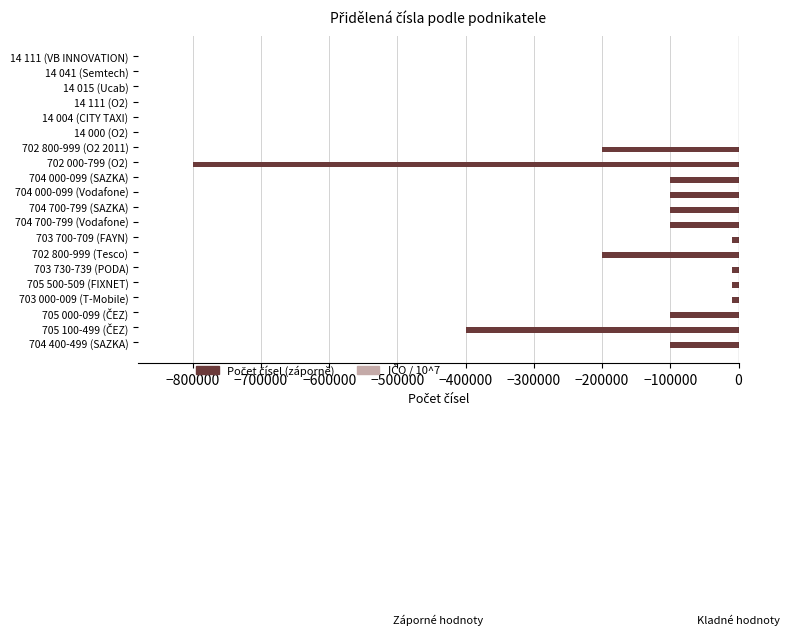

What is the value of the IČO / 10^7 bar at the 6th from the left?

6.0